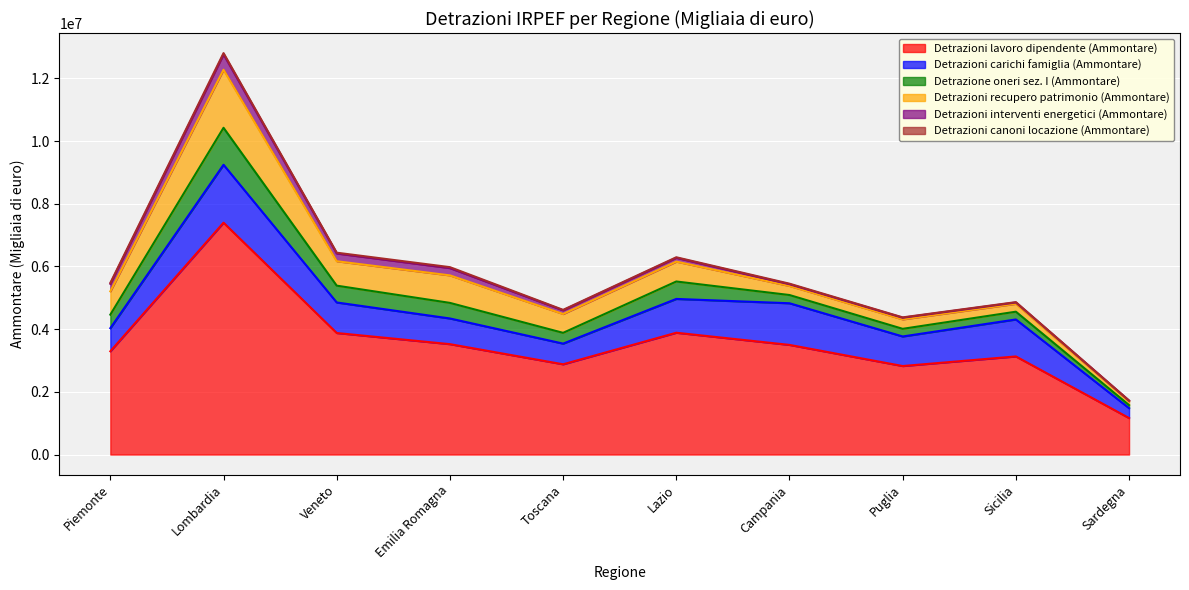

What is the label of the 10th point from the right?

Piemonte